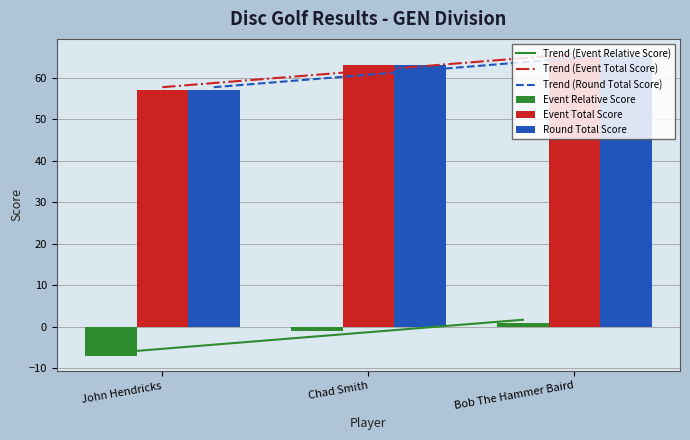

True or false: event_relative_score has a value of -1 at Chad Smith.

False